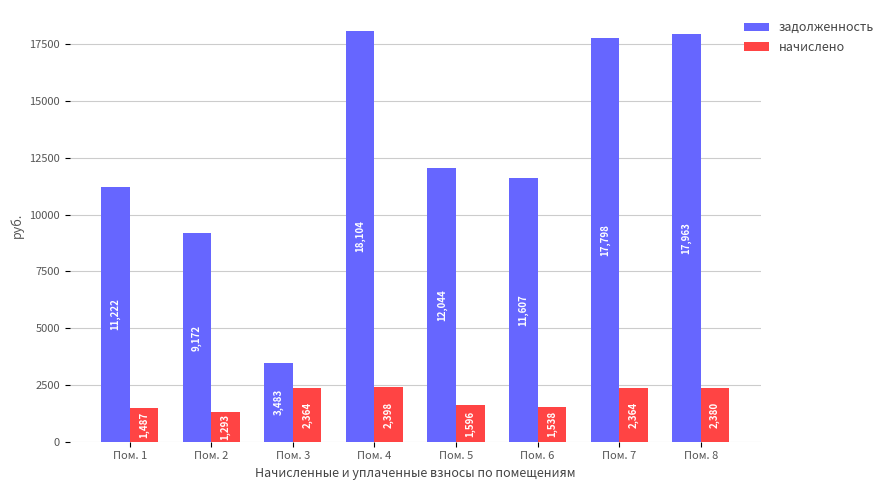

Count the number of categories in the chart.

8